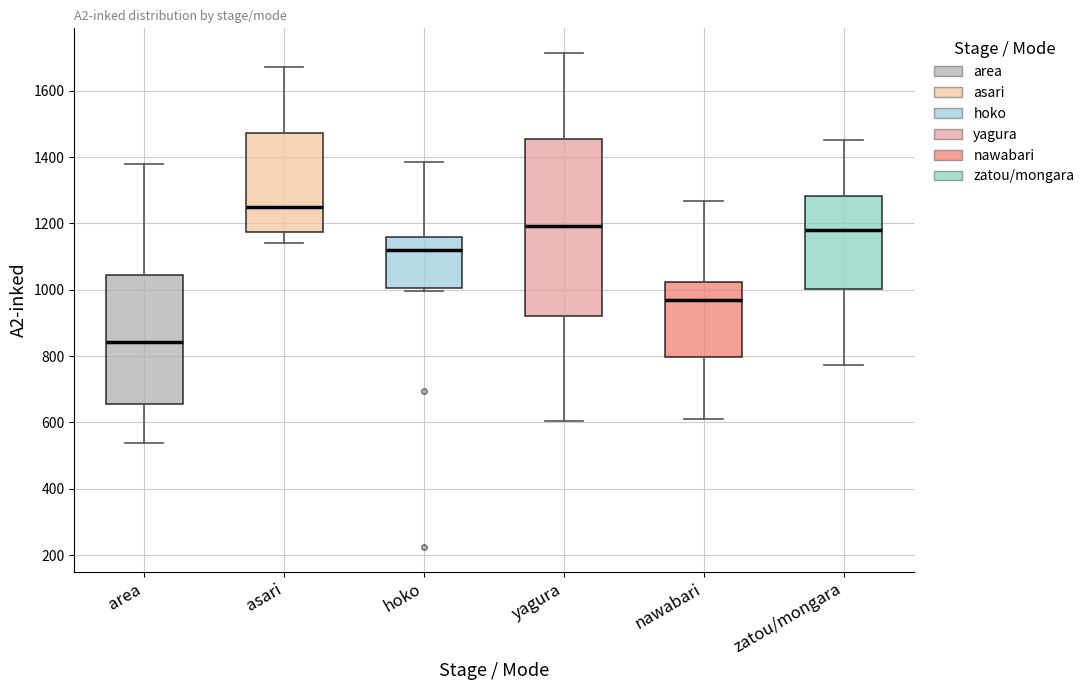

Where is the lower edge of the box for asari on the y-axis? The values are not printed on the chart, so give them approximately, as read against the axis.

1180